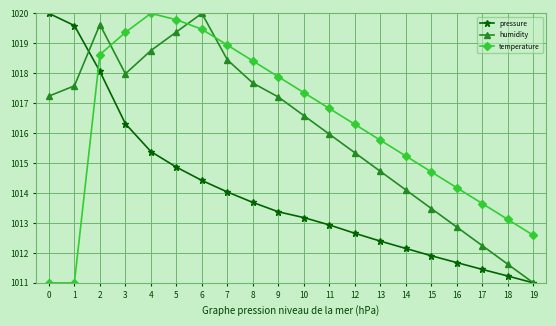

The value of humidity at 15 is 1013.5. True or false?

True